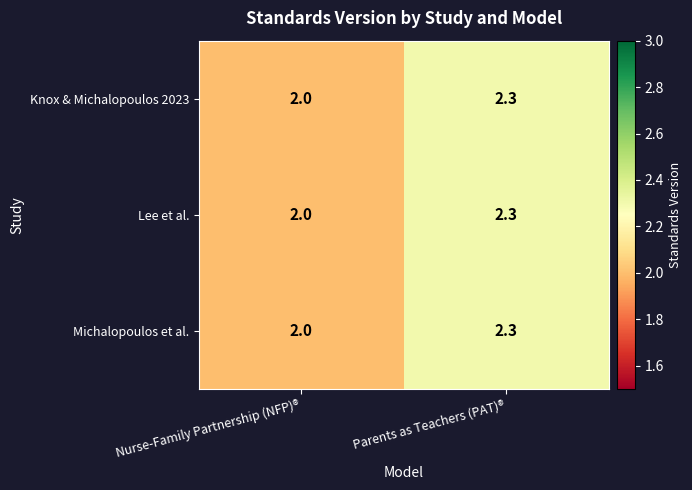

Which category has the lowest value across all series?

Nurse-Family Partnership (NFP)®